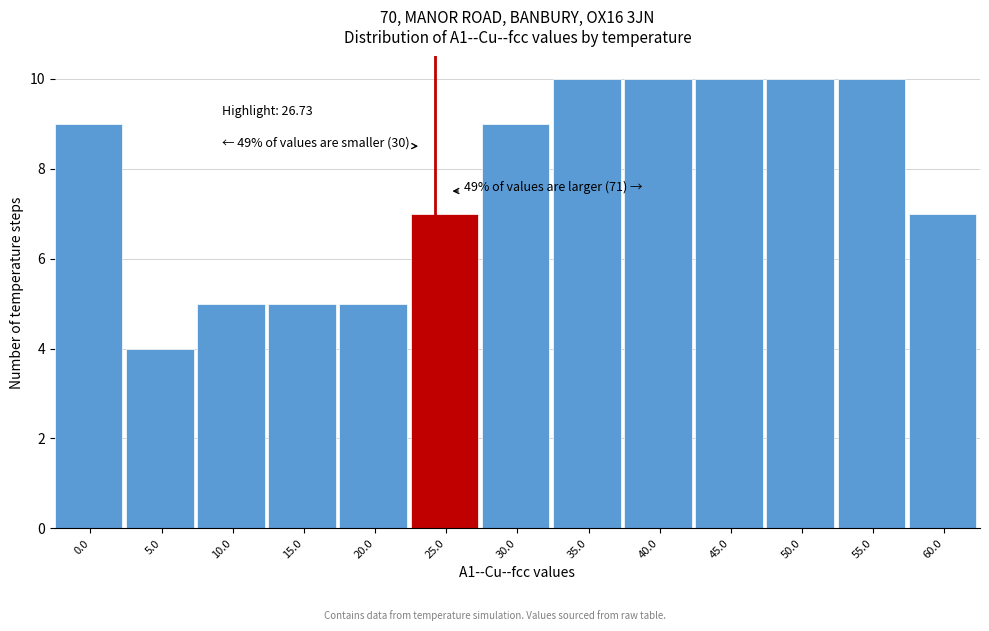

Reading left to right, what are all the values shown in this chart?

9	4	5	5	5	7	9	10	10	10	10	10	7